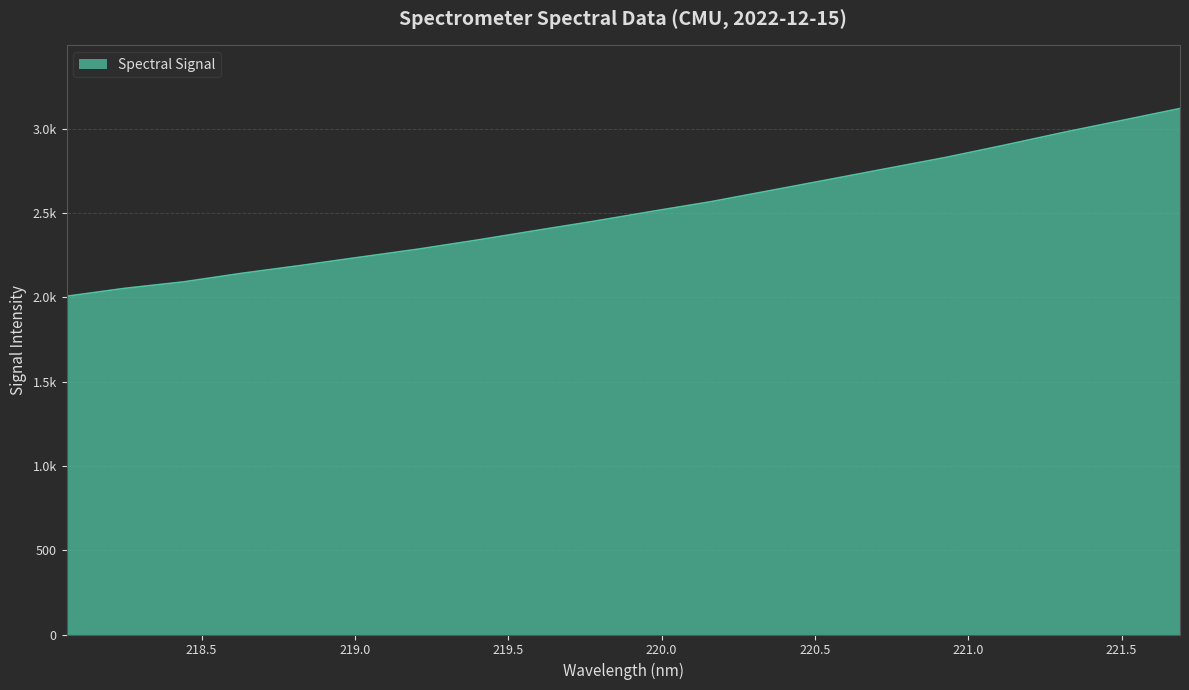

Is this an area chart (filled region under the line)?

Yes